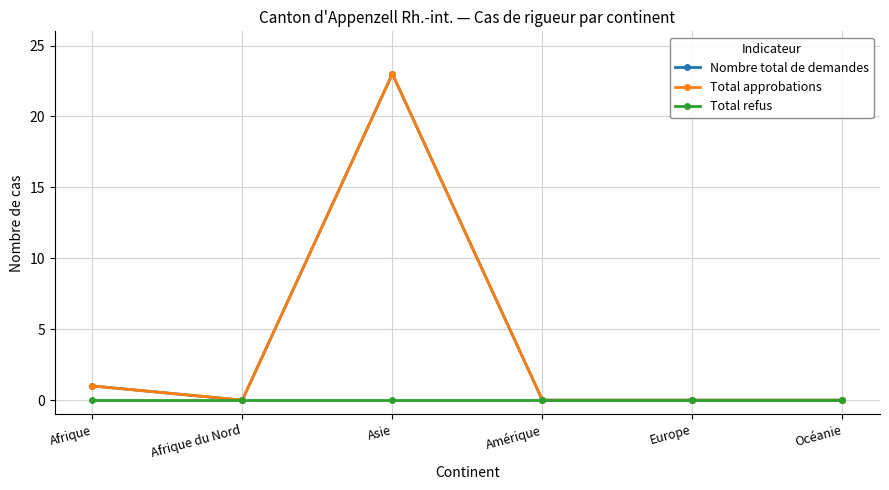

The value of Total refus at Asie is 0. True or false?

True